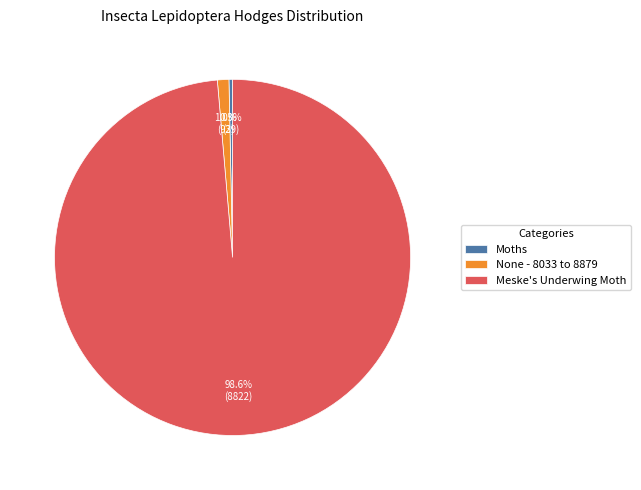

Combined, what portion of the pie is Moths and Meske's Underwing Moth?

99.0%